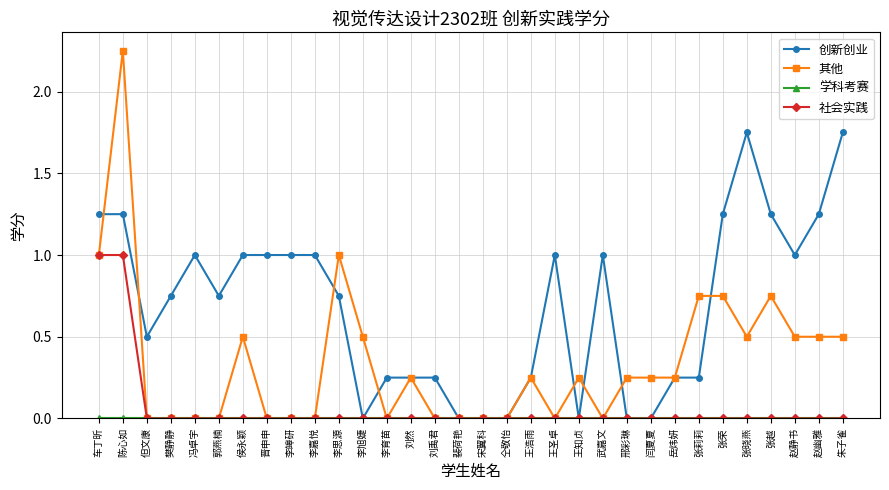

What value does the 创新创业 series have at 王圣卓?

1.0